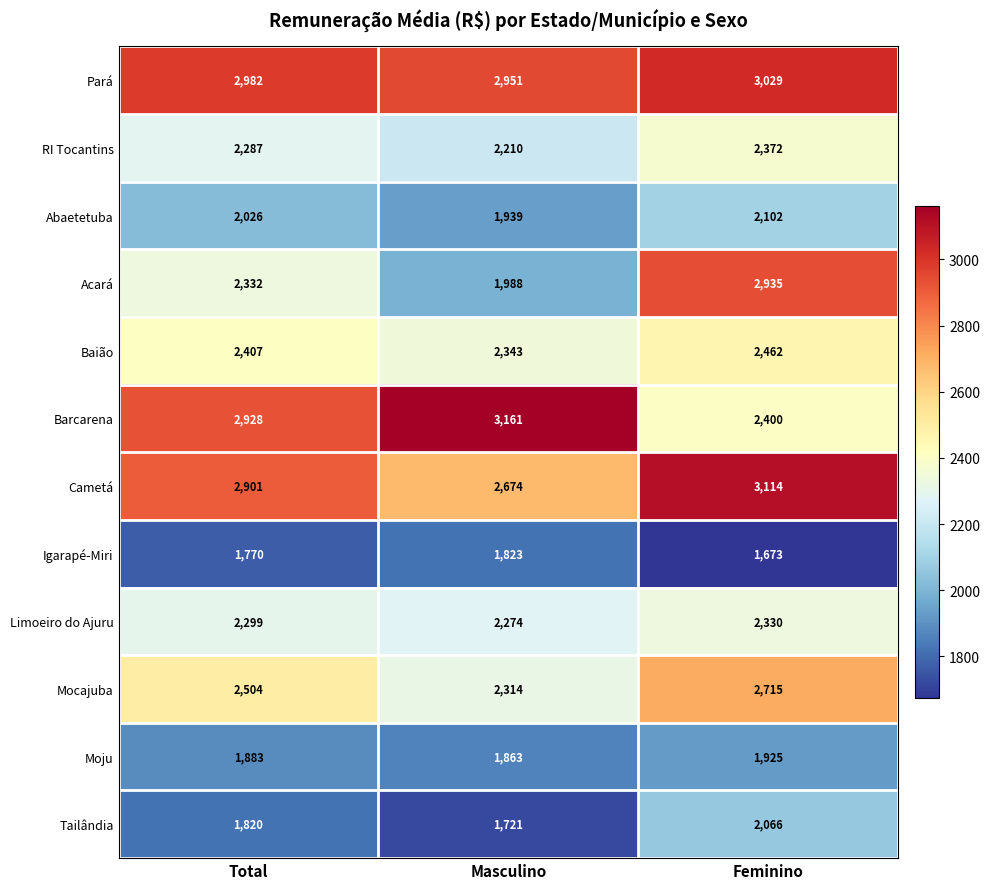

What is the difference between the Moju values at Total and Masculino?

20